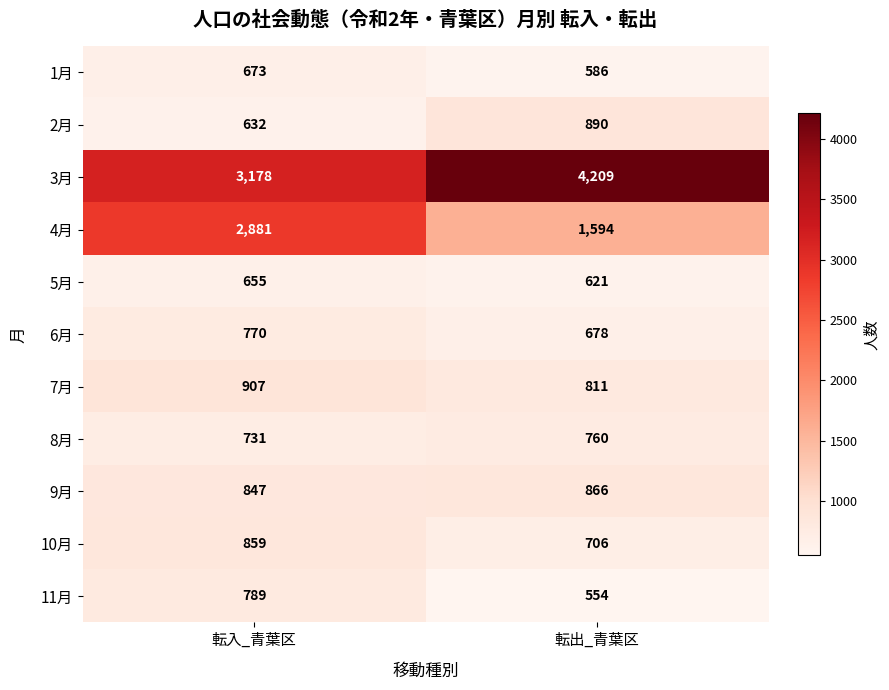

What is the average value of the 4月 series?

2238